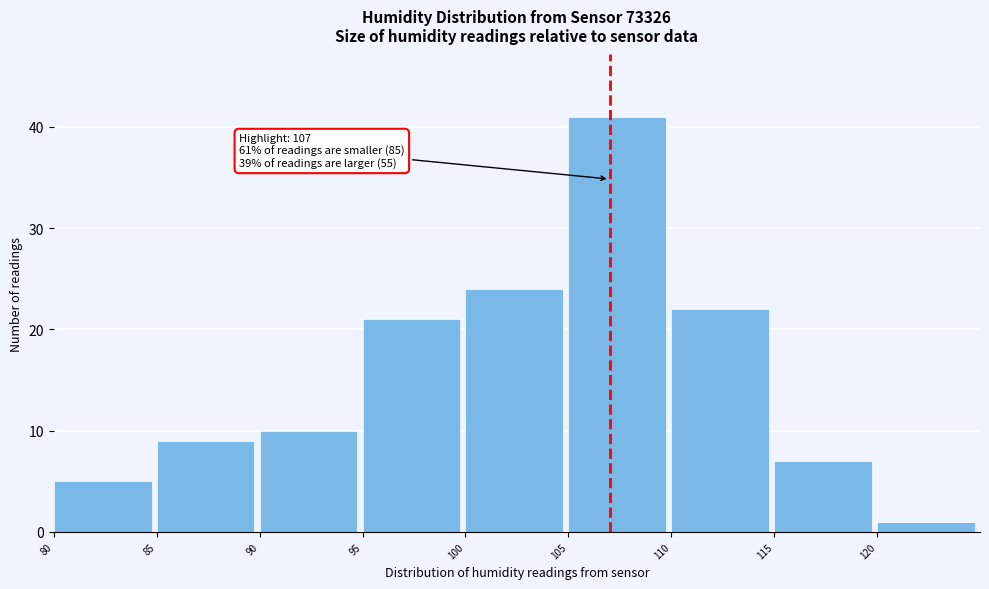

Which range on the x-axis has the tallest bar?

105 to 110